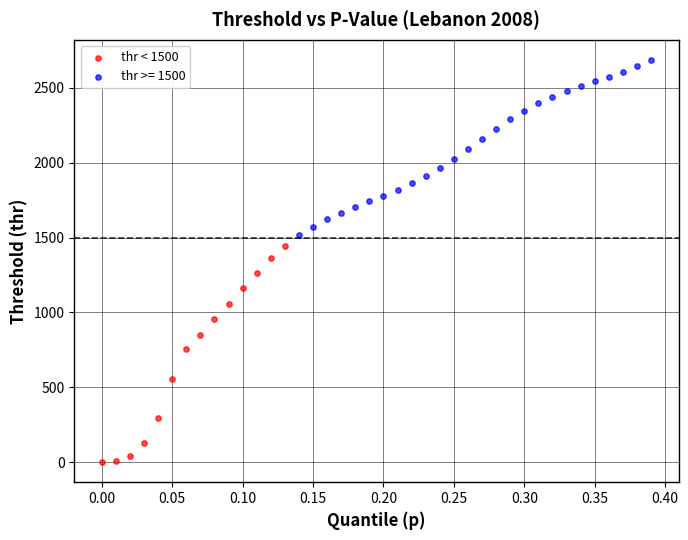

Which series contains the highest Y value?

thr >= 1500